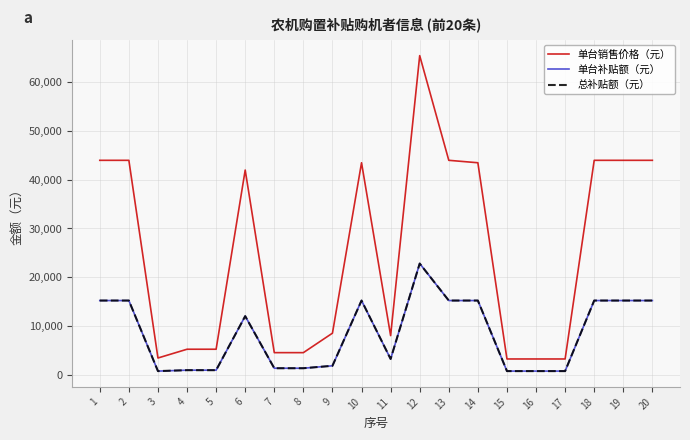

How many interior local peaks does the 单台销售价格（元） series have?

3